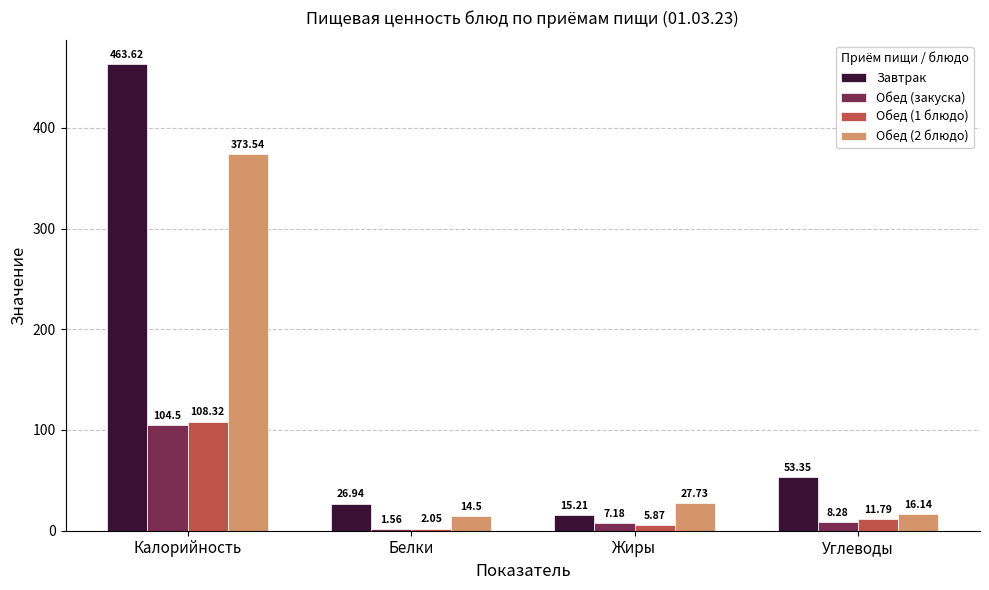

The value of Обед (2 блюдо) at Жиры is 8.8. True or false?

False